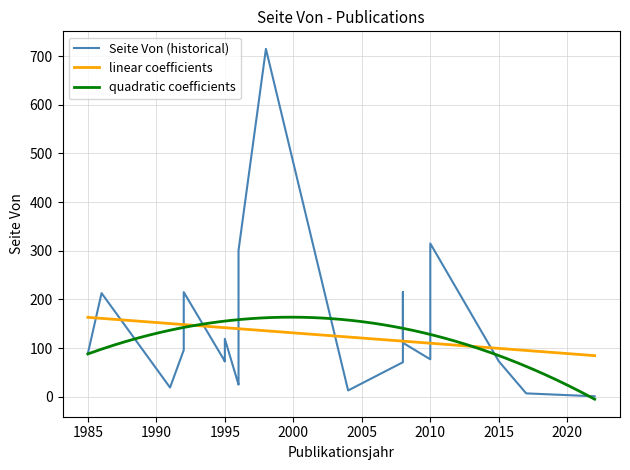

How many interior local peaks (higher than both neighbors) does the data have?

7